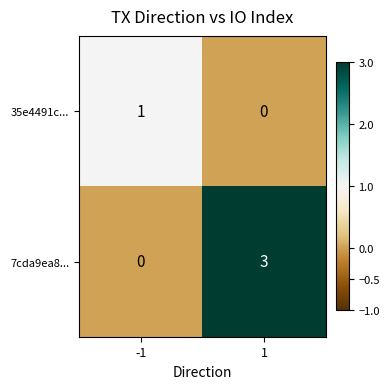

Is it true that 35e4491c... equals 1 at -1?

True